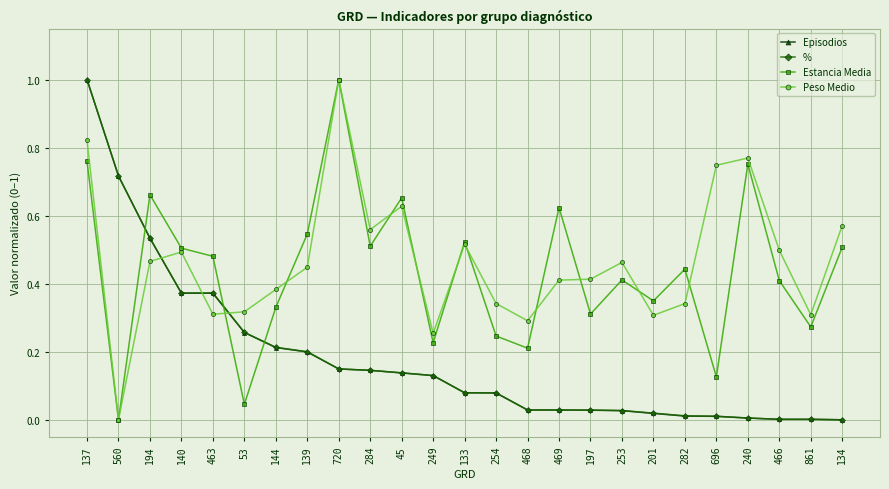

After their last crossing, which series has the higher values: Peso Medio or Episodios?

Peso Medio